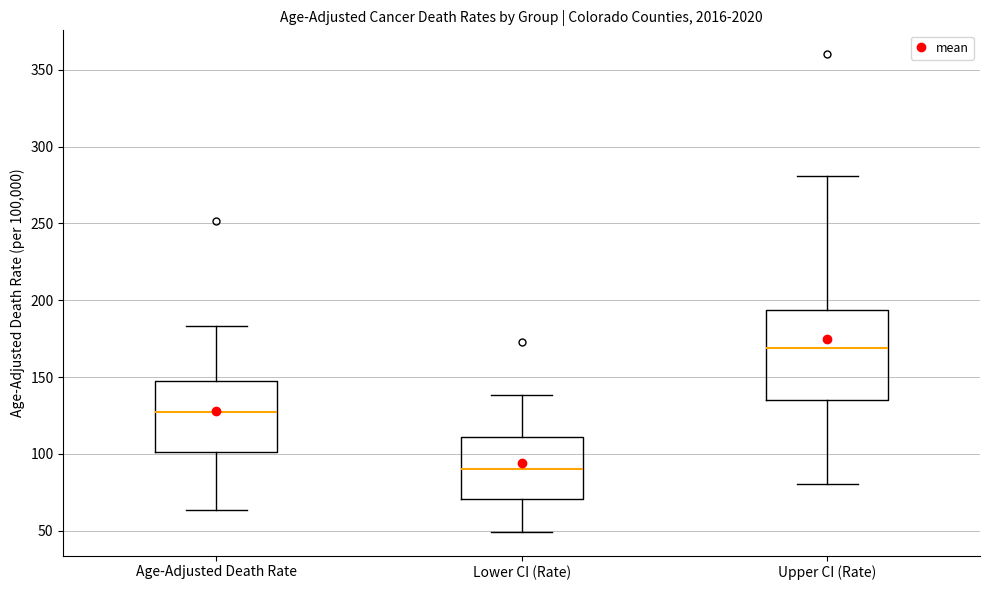

Reading left to right, read every box against the y-axis: the position of its median line, the range the box covers, and the ends of its whiskers. The values are not printed on the chart, so give them approximately, as read against the axis.

Age-Adjusted Death Rate: median 125, box 100 to 145, whiskers 65 to 185
Lower CI (Rate): median 90, box 70 to 110, whiskers 50 to 140
Upper CI (Rate): median 170, box 135 to 195, whiskers 80 to 280